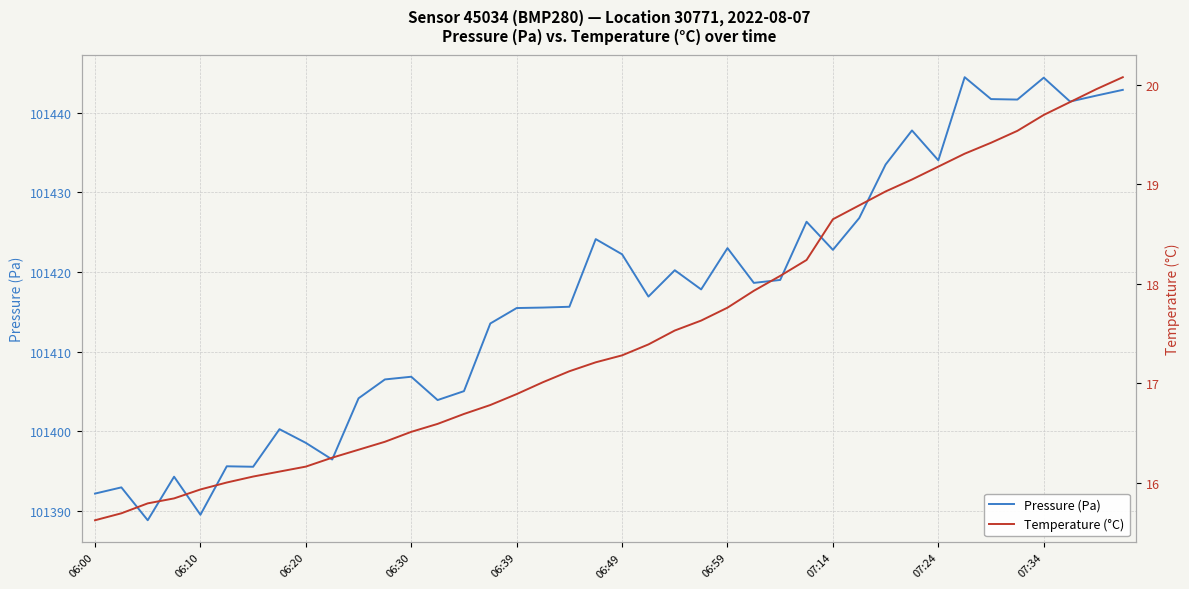

How many data points does each series have?

40